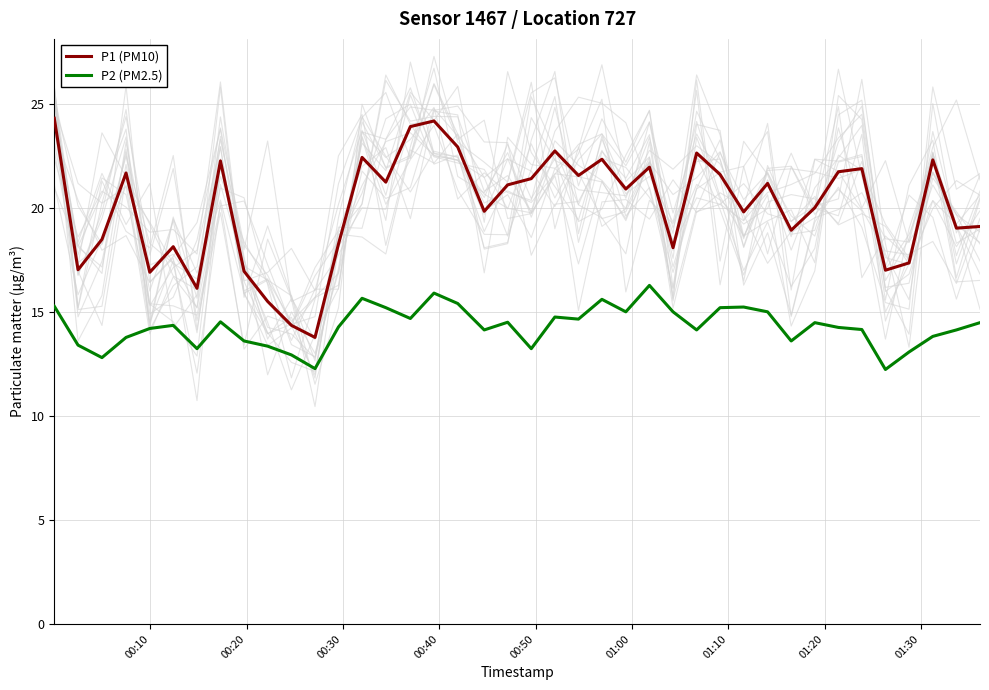

True or false: P2 (PM2.5) and P1 (PM10) cross at least once.

False